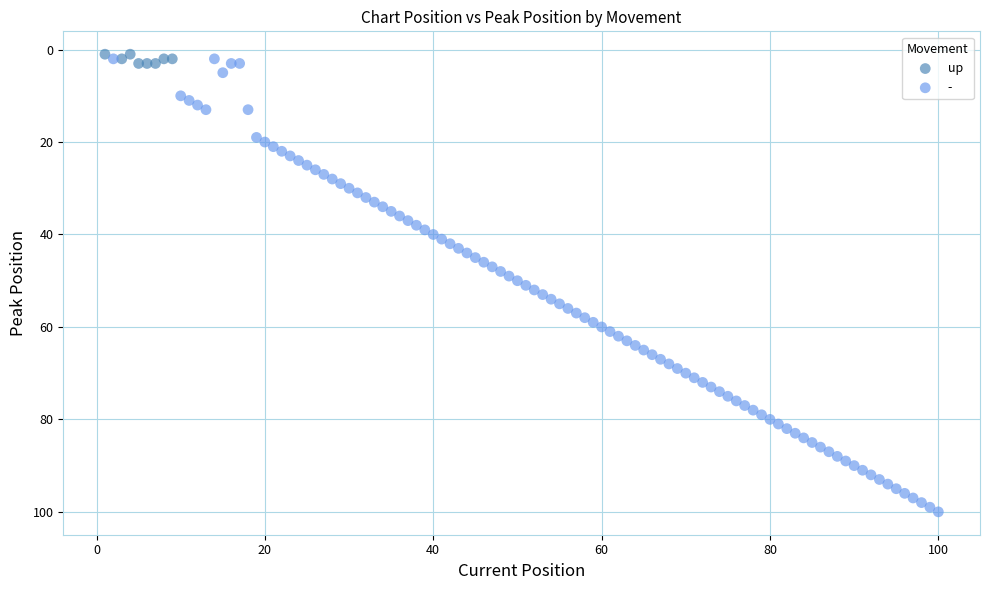

Which series has the largest Y range (max minus min)?

-